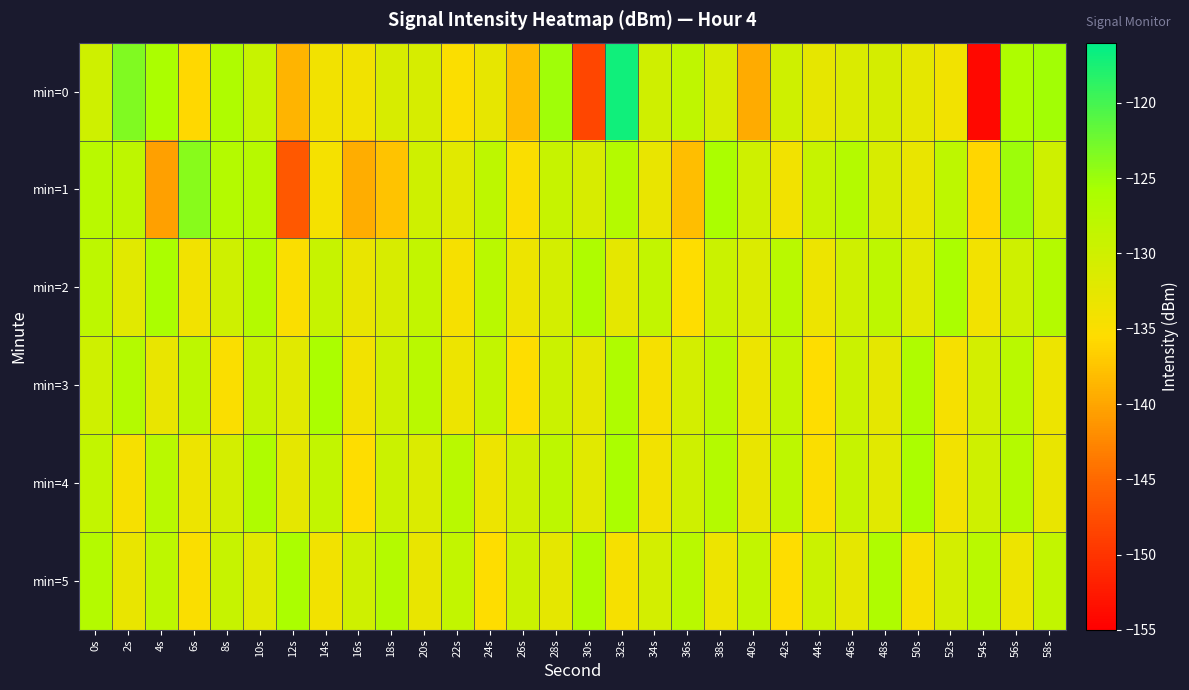

What is the difference between the highest and lowest values at 24s?

8.0